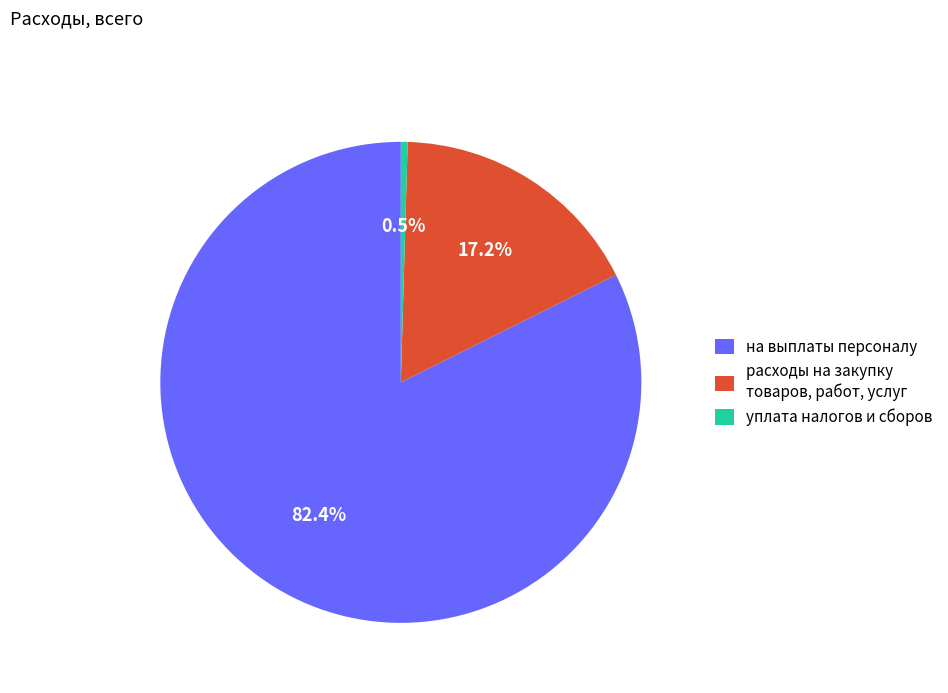

To the nearest percent, what portion does расходы на закупку товаров, работ, услуг represent?

17%